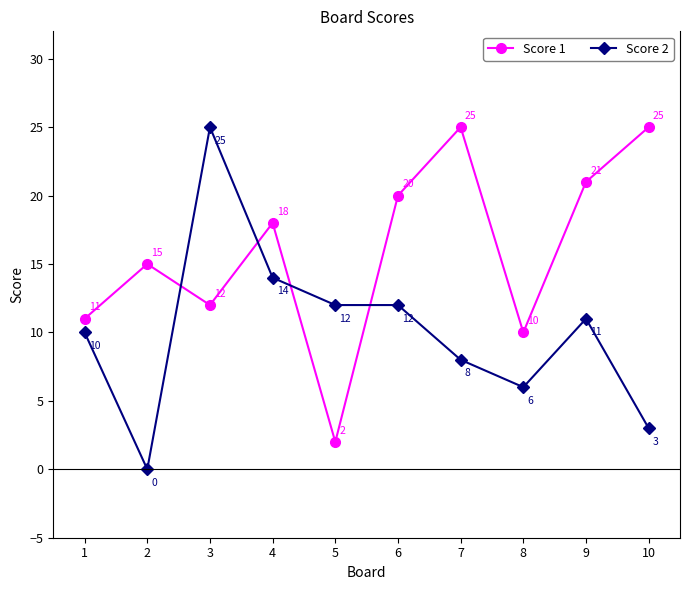

What is the difference between the second highest and second lowest values in the Score 2 series?

11